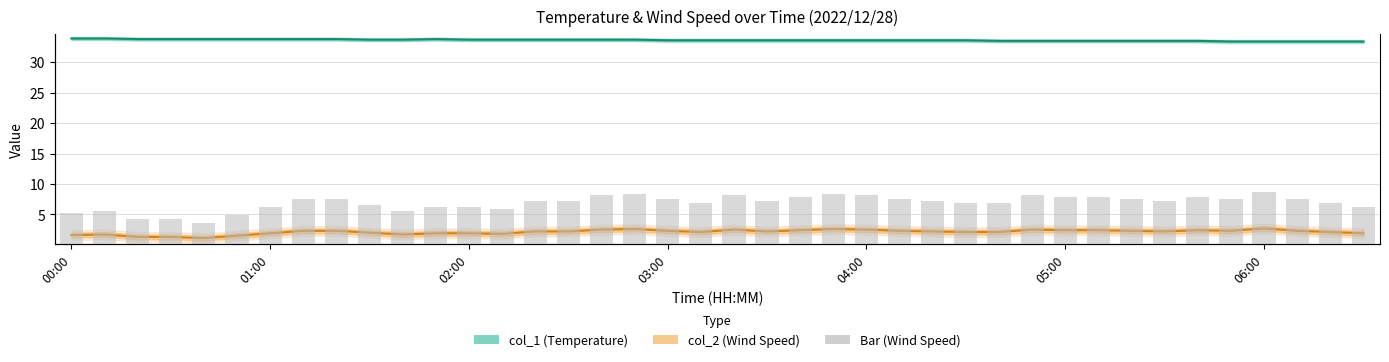

Rank the series by their average value, from highest to lowest.

col_1 (Temp), col_2 (Wind)